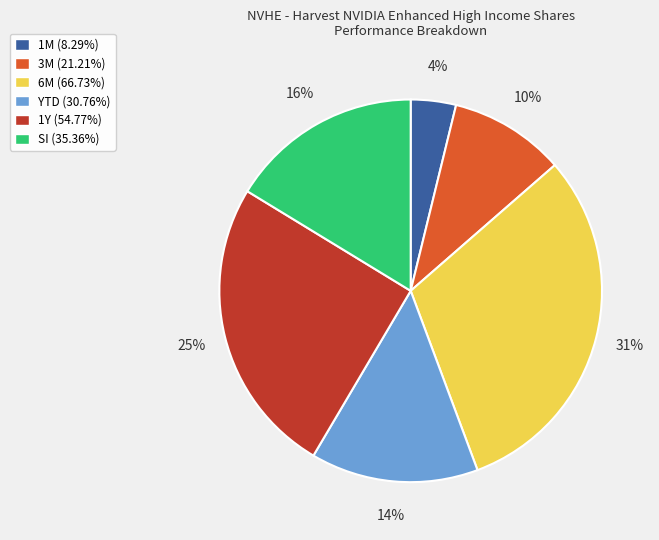

Which slice is the smallest?

1M